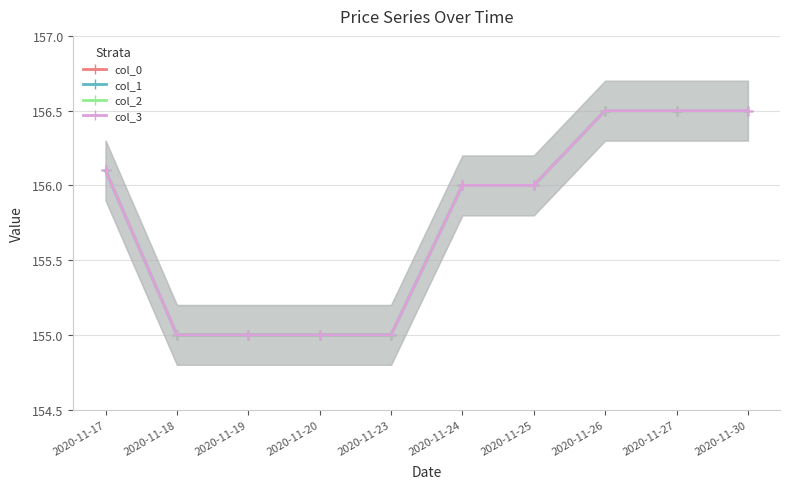

What is the sum of all col_1 values?

1557.6